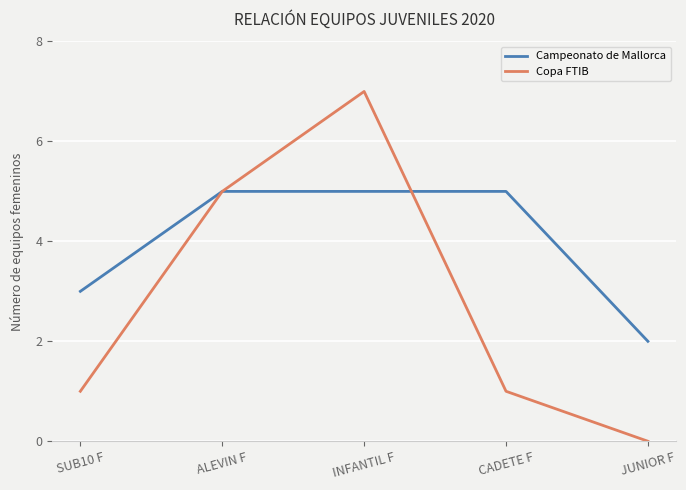

Reading right to left, list all the values displayed in this chart.

Campeonato de Mallorca: JUNIOR F=2	CADETE F=5	INFANTIL F=5	ALEVIN F=5	SUB10 F=3
Copa FTIB: JUNIOR F=0	CADETE F=1	INFANTIL F=7	ALEVIN F=5	SUB10 F=1